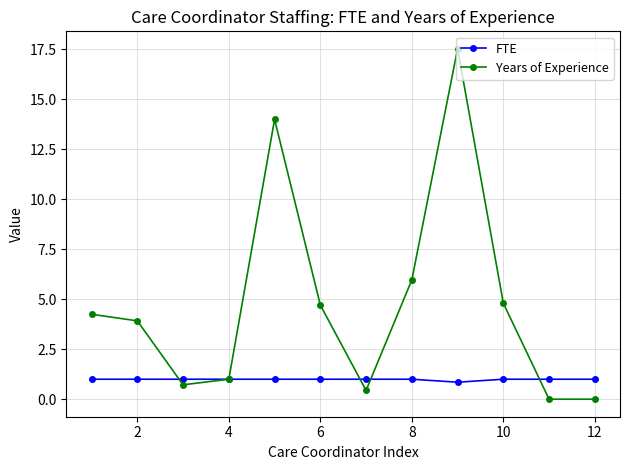

True or false: Years of Experience has more than 1 points higher than both neighbors.

True